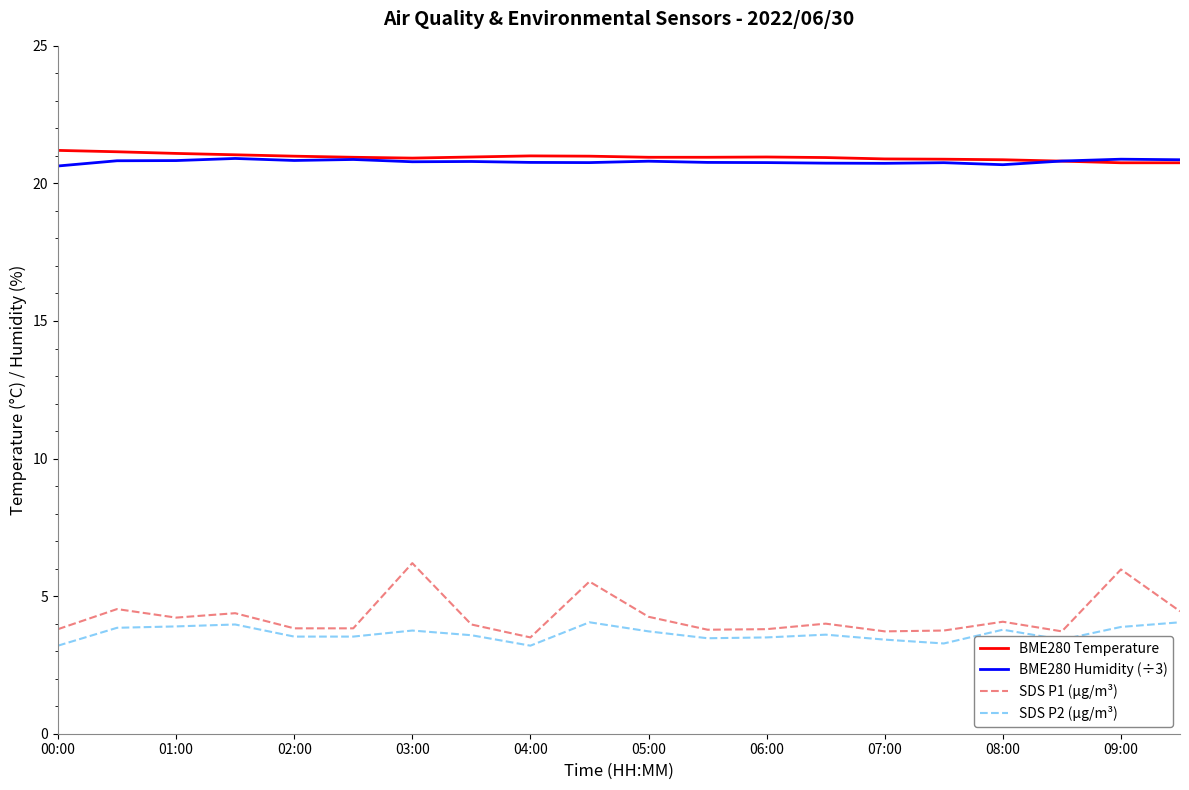

Which series has the widest spread of values?

SDS P1 (µg/m³)